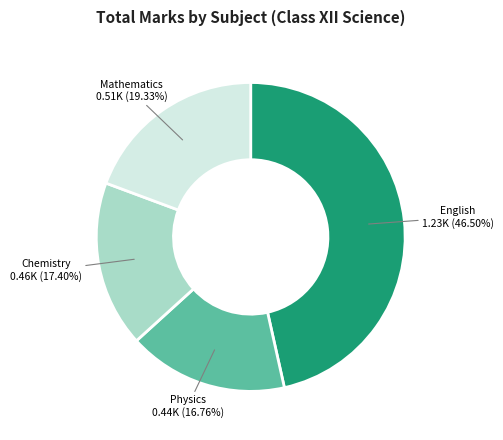

Is the sum of Physics and Chemistry greater than half?

No